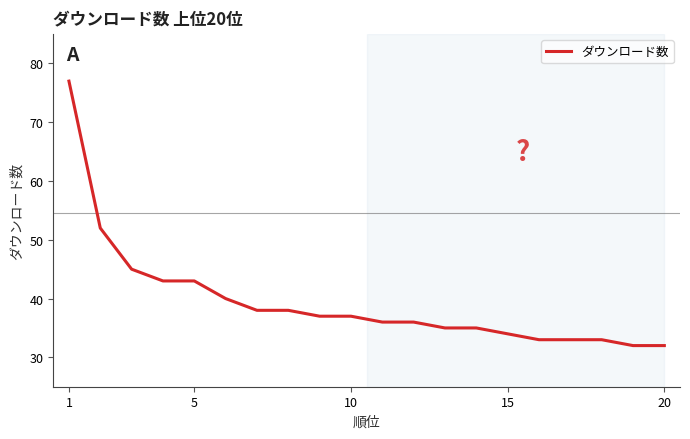

What is the difference between the maximum and minimum values?

45